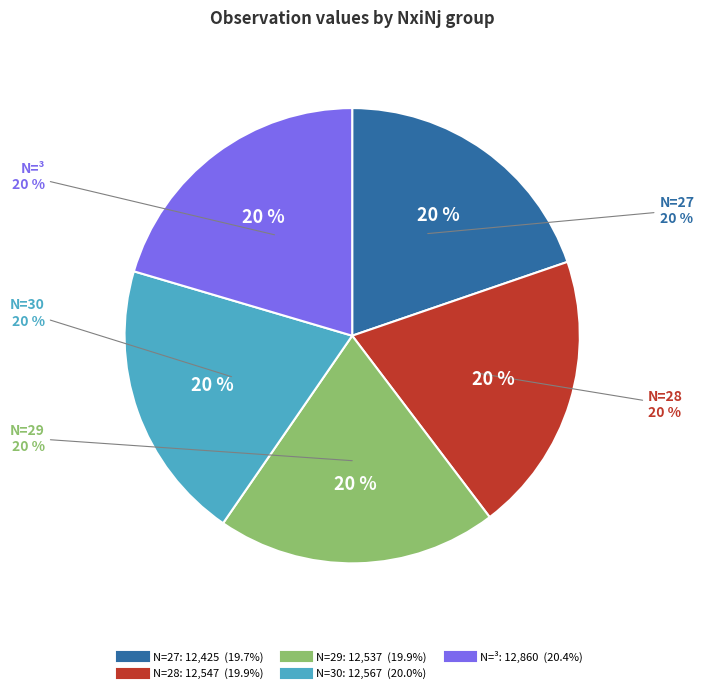

To the nearest percent, what portion does 27 represent?

20%